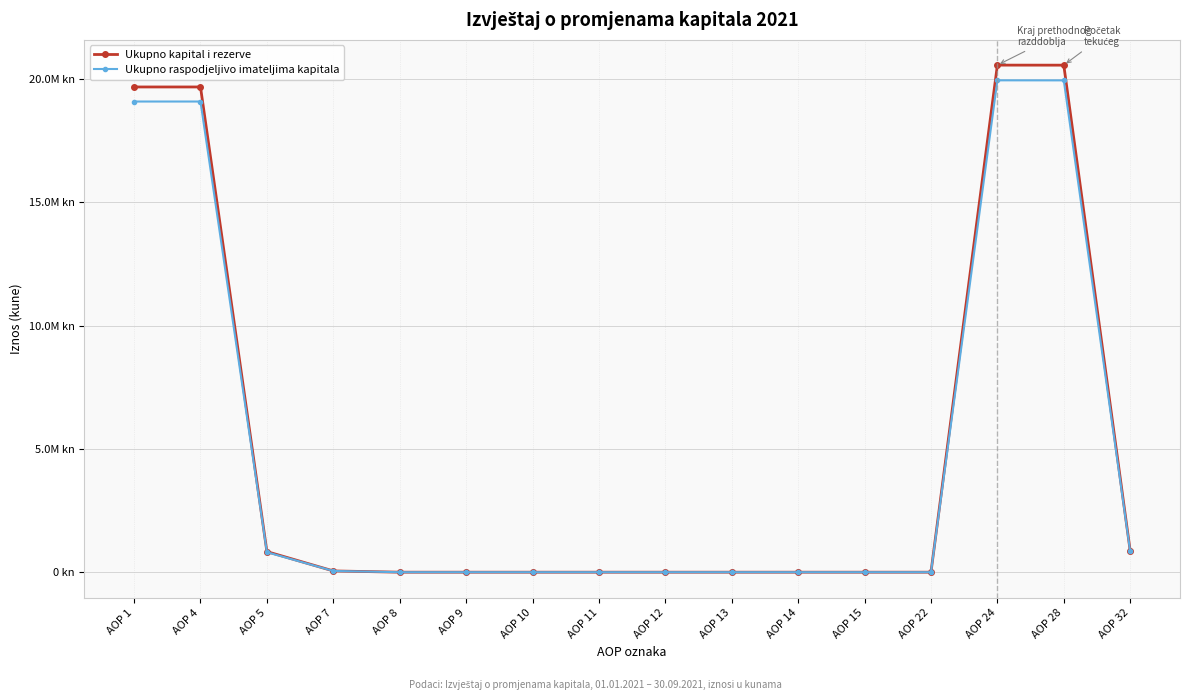

True or false: Ukupno raspodjeljivo imateljima kapitala has more than 2 points higher than both neighbors.

False